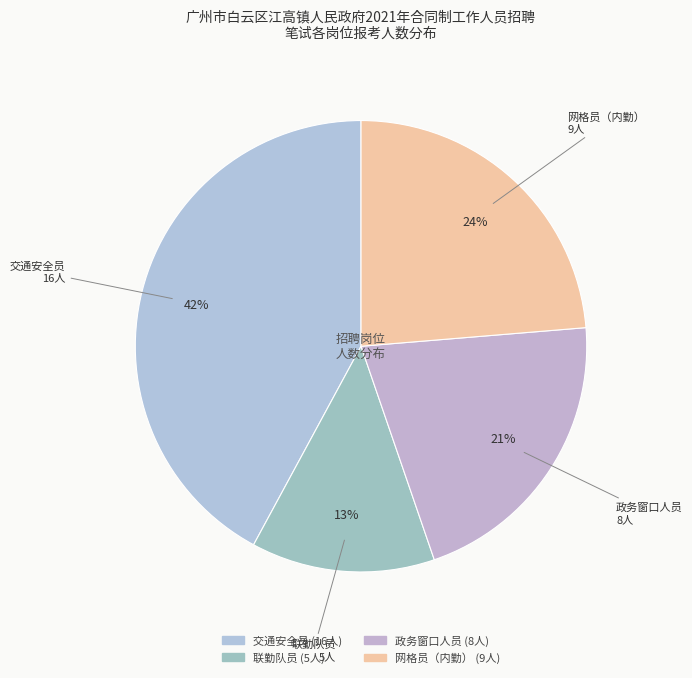

Count the number of slices in the pie.

4